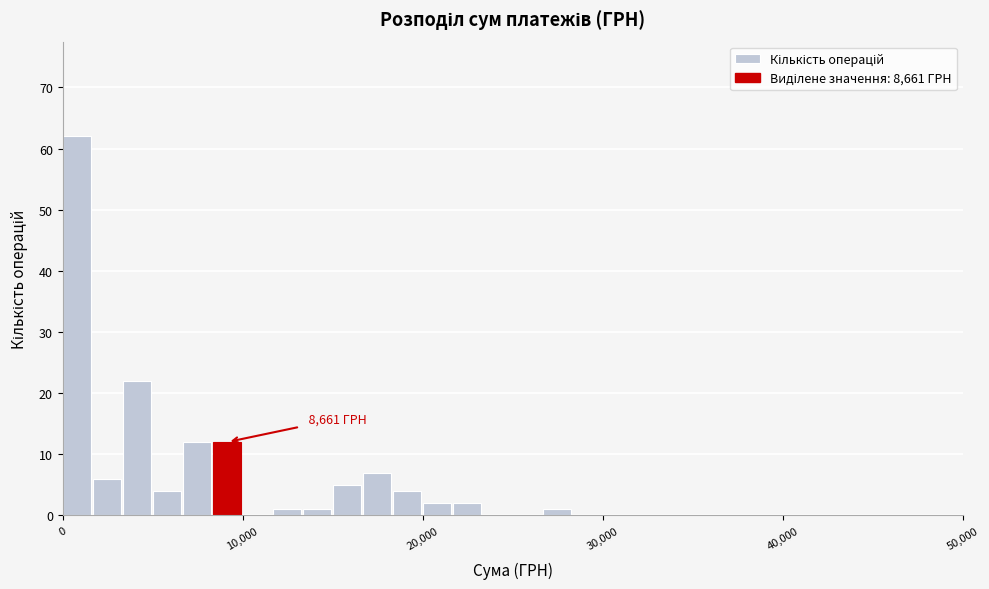

Around what value on the x-axis is the tallest bar? Give the approximate position of its centre, as read against the axis.

1000